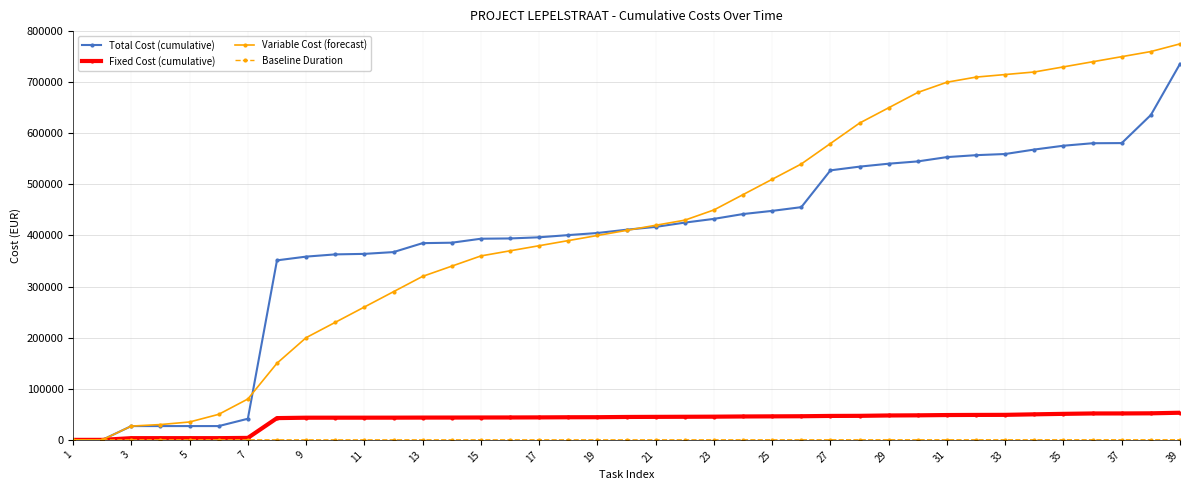

Which series has the widest spread of values?

Variable Cost (forecast)